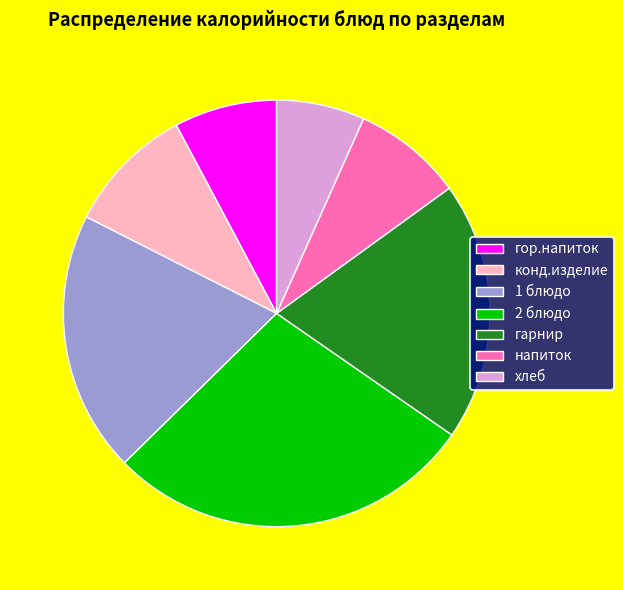

Combined, do 2 блюдо and 1 блюдо account for over 50%?

No